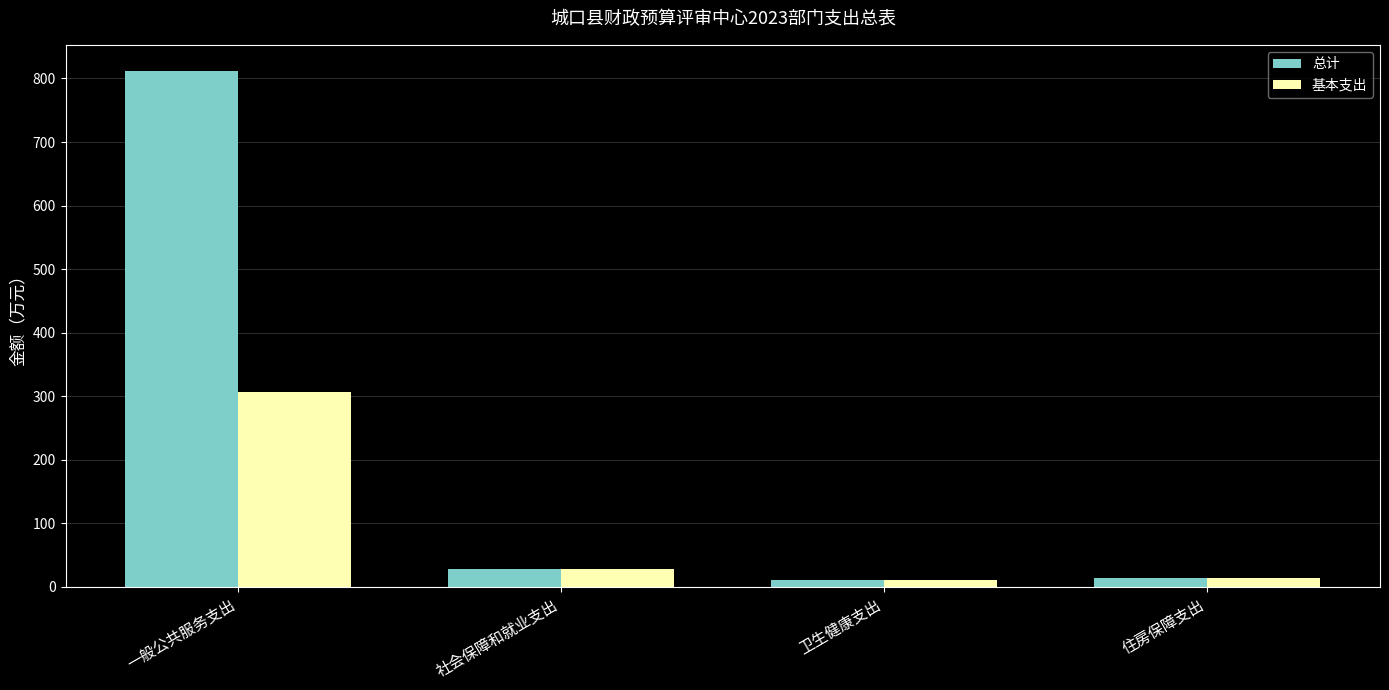

At how many categories does at least one series exceed 733?

1